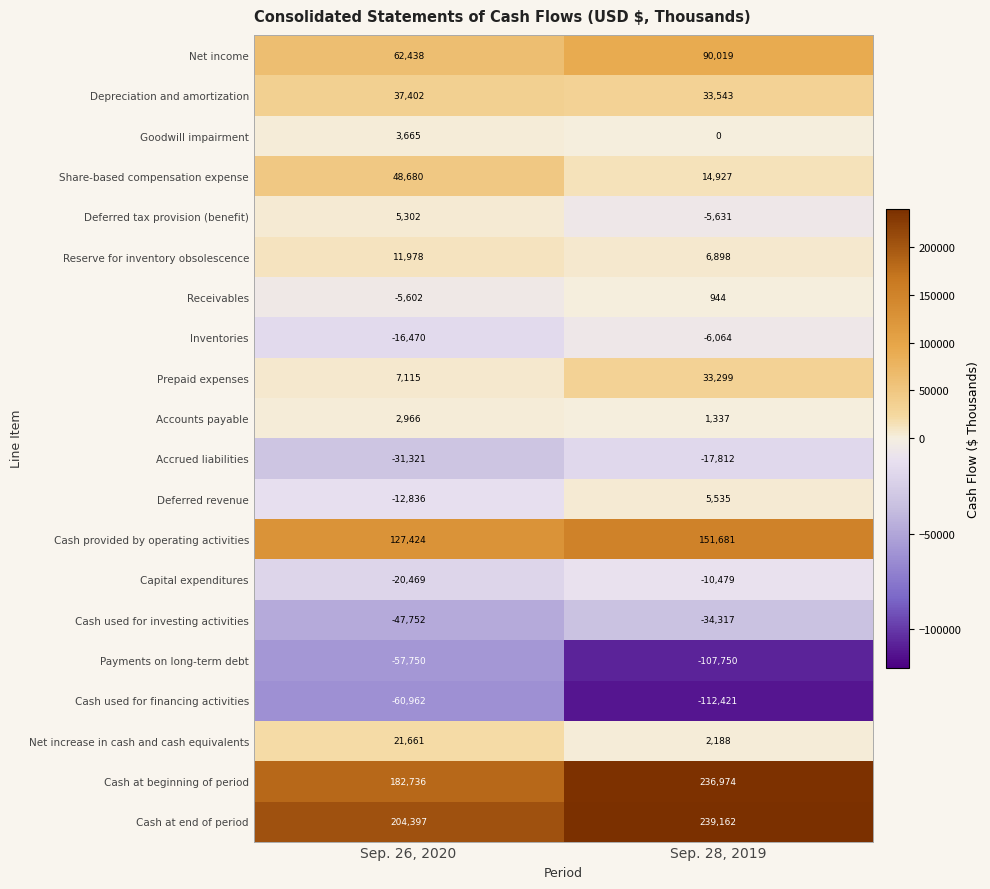

List the labels in order of Depreciation and amortization value, largest first.

Sep. 26, 2020, Sep. 28, 2019